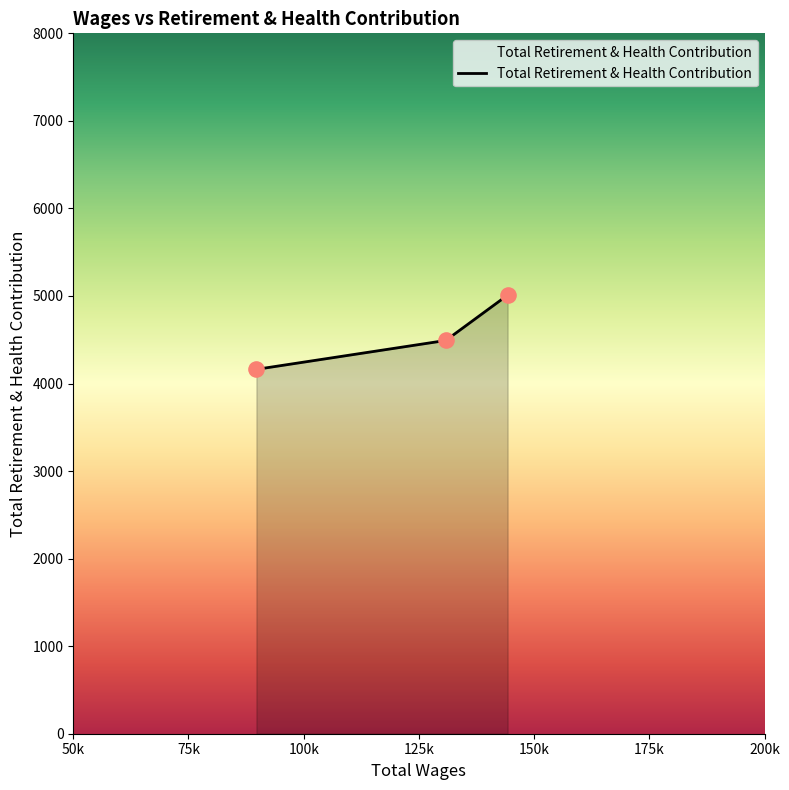

What is the difference between the maximum and minimum values?

848